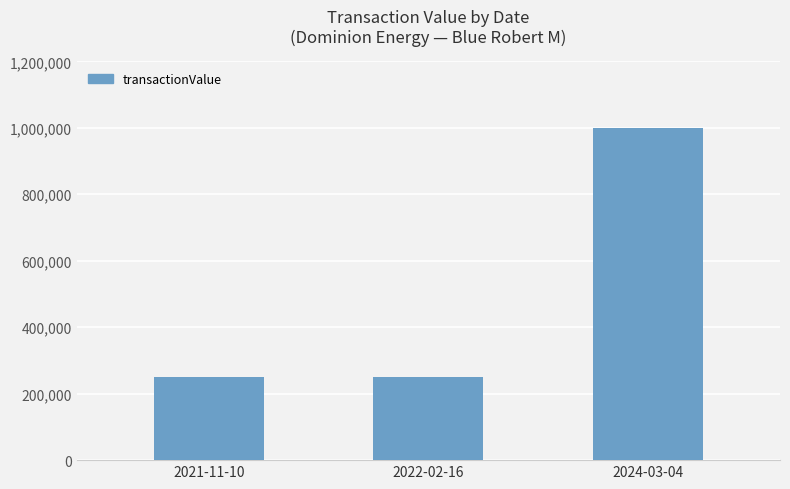

Is it true that the value at 2024-03-04 is 1775664?

False